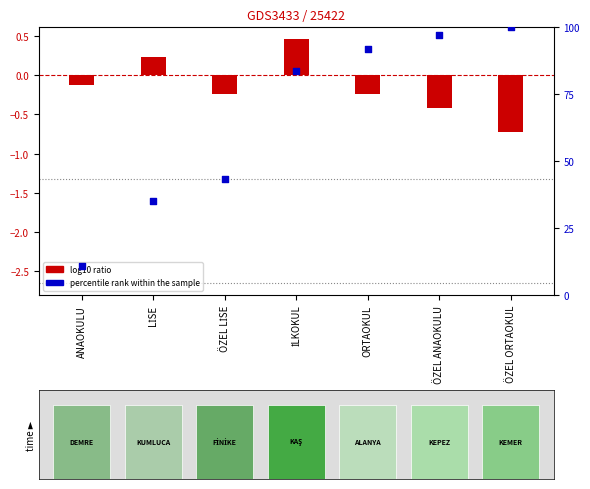

At which category is the sum across all series the highest?

ÖZEL ORTAOKUL